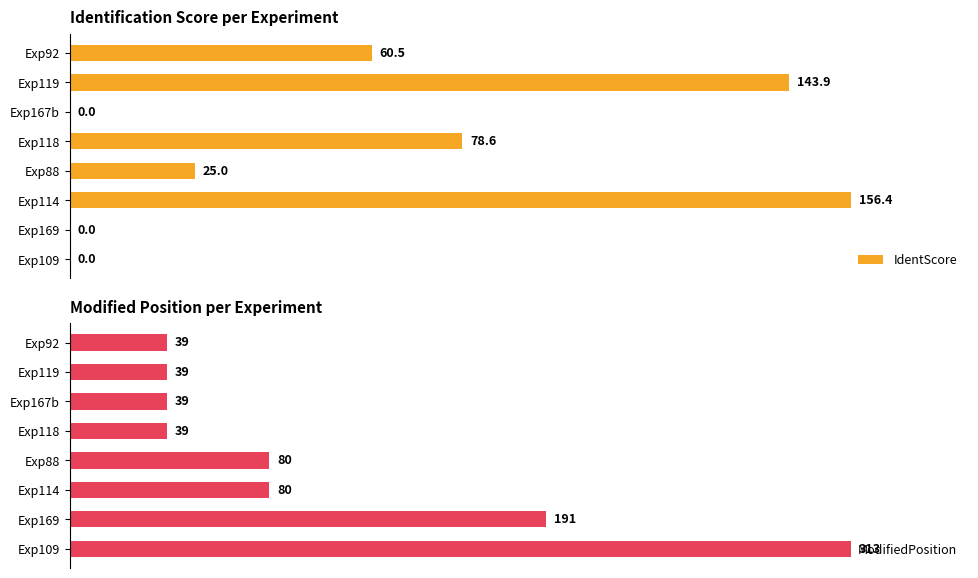

True or false: ModifiedPosition has a value of 163.1 at Exp109.

False